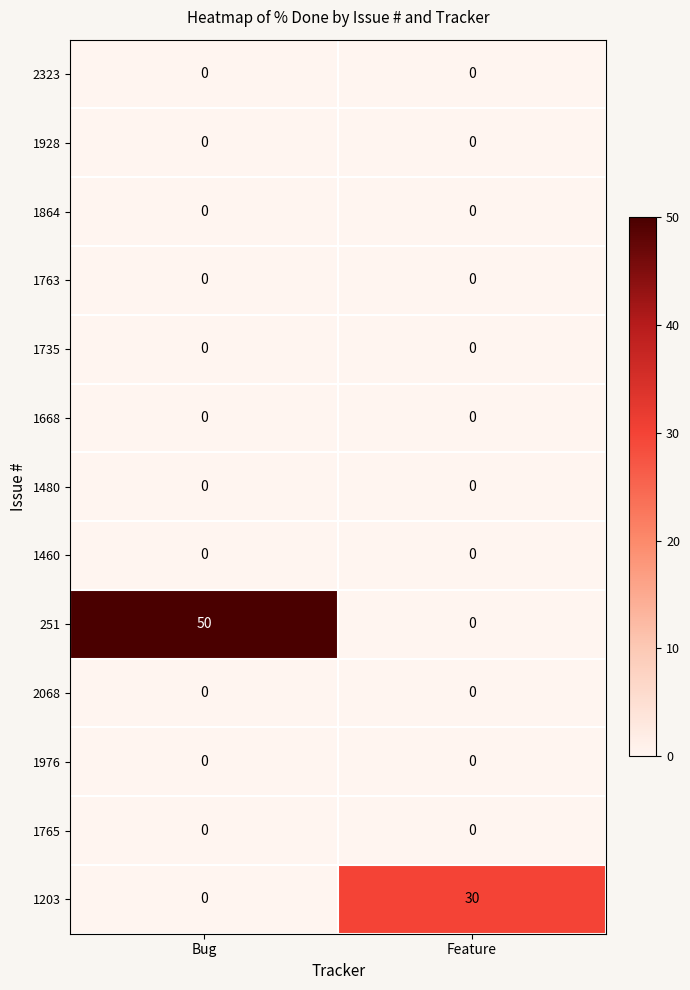

Which category has the highest value across all series?

Bug